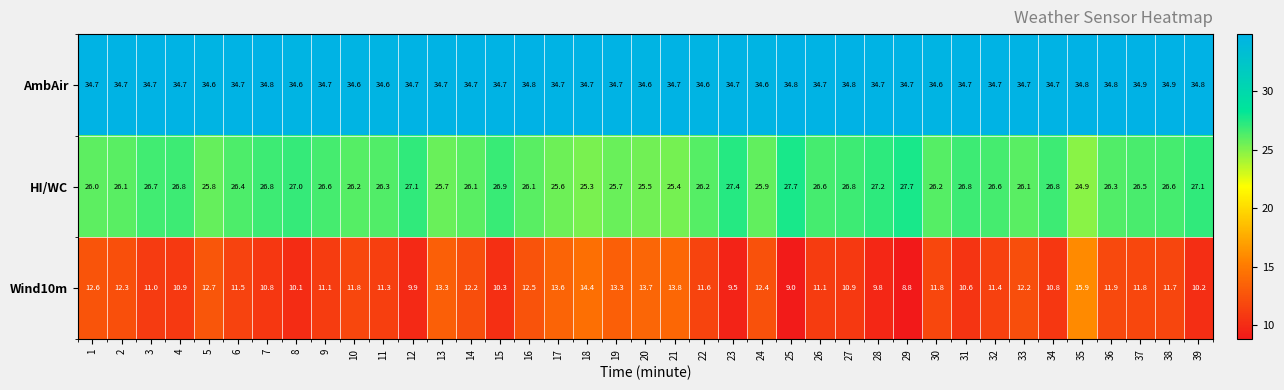

Rank the series by their average value, from highest to lowest.

AmbAir, HI/WC, Wind10m